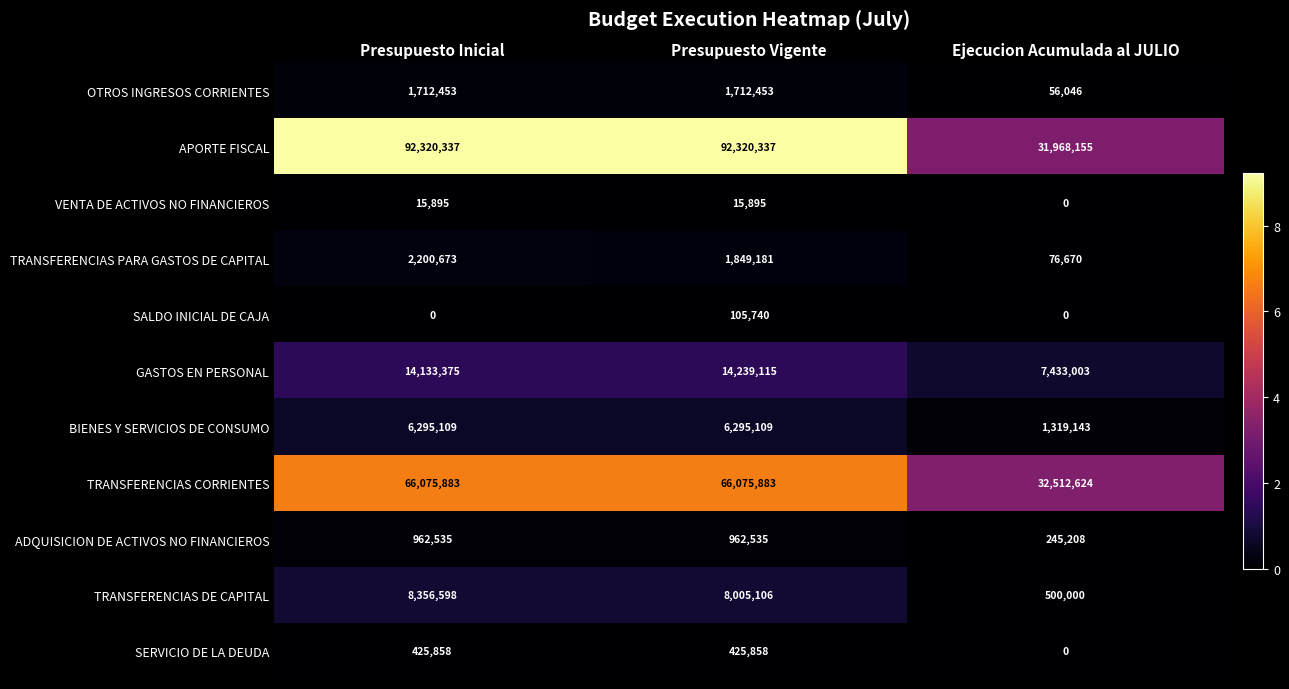

What is the approximate value of TRANSFERENCIAS PARA GASTOS DE CAPITAL at Presupuesto Vigente, to the nearest 100?

1849200